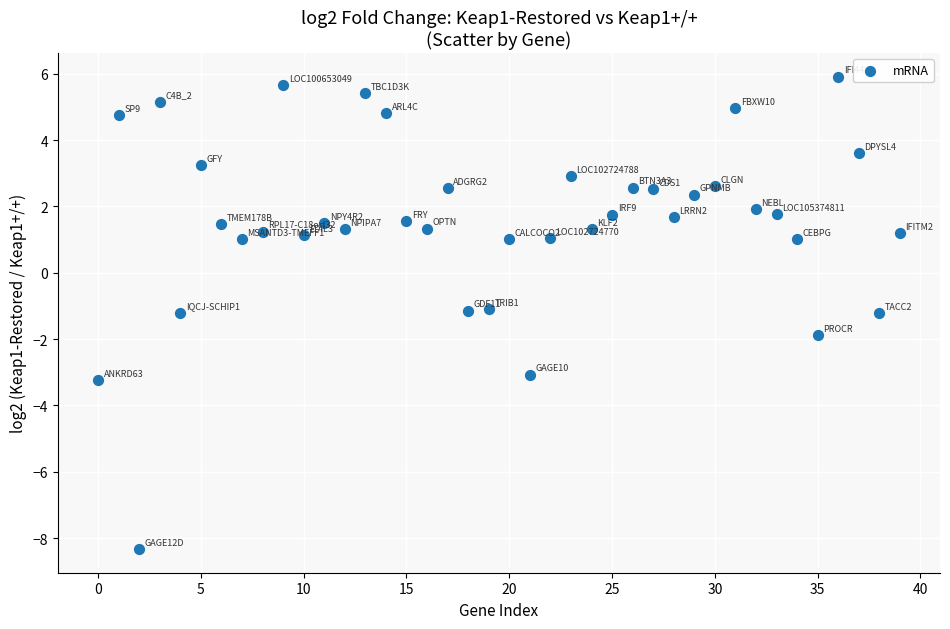

What is the range of Y values (max minus min)?

14.2